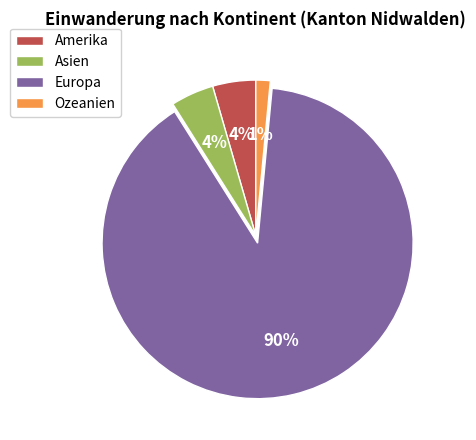

What is the majority slice?

Europa